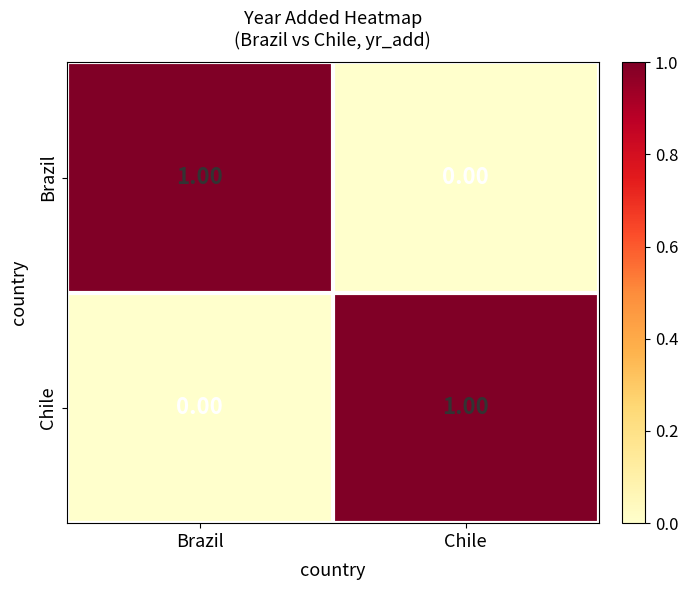

List the labels in order of Chile value, smallest first.

Brazil, Chile